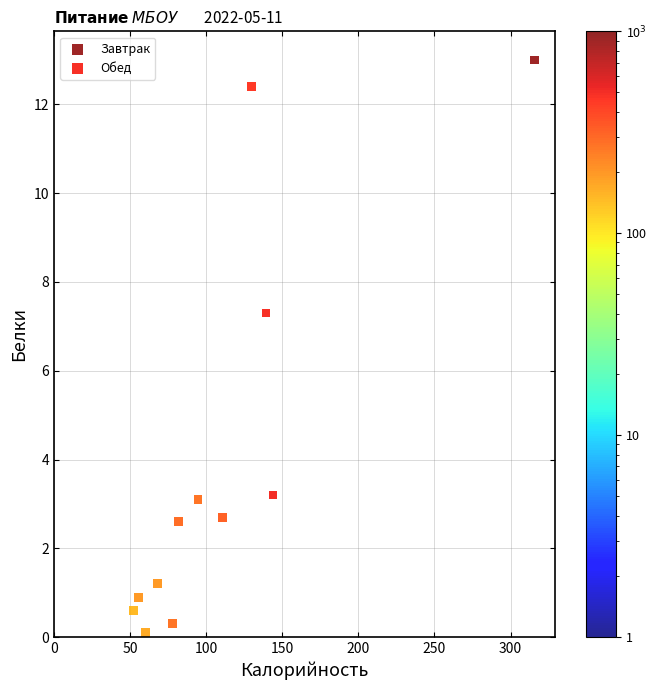

Which series contains the highest Y value?

Завтрак